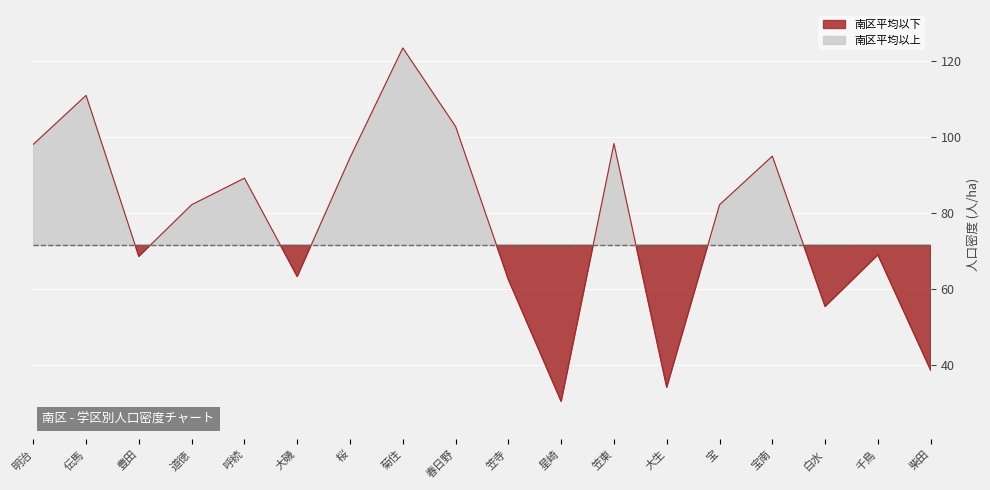

Is it true that the value at 呼続 is 31.0?

False